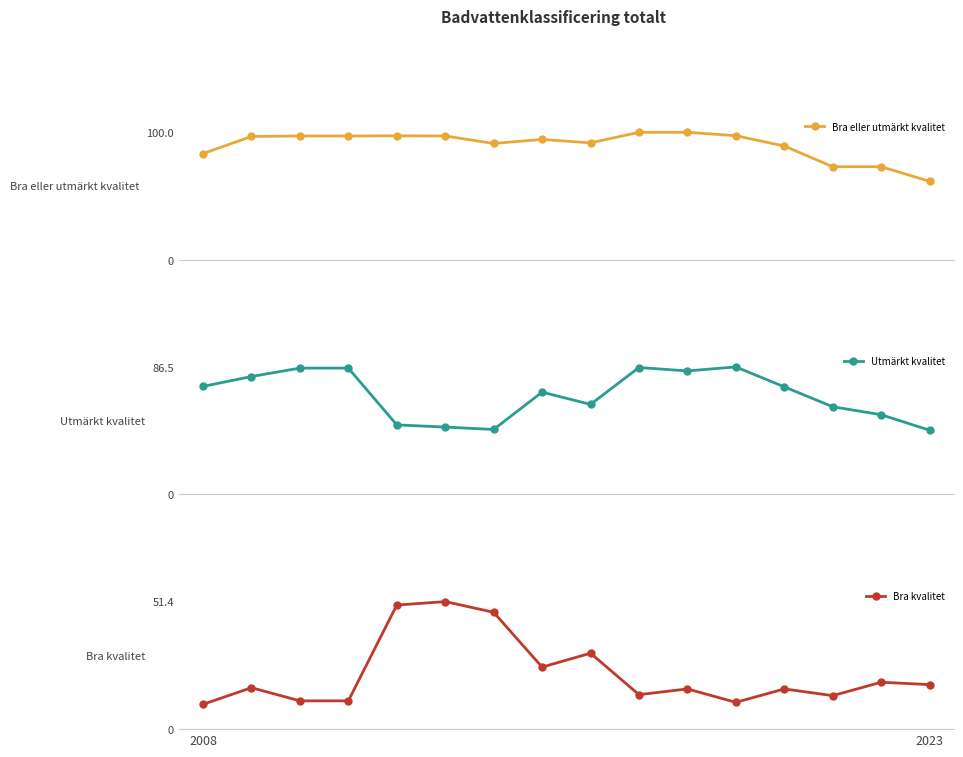

Does the chart have visible grid lines?

No